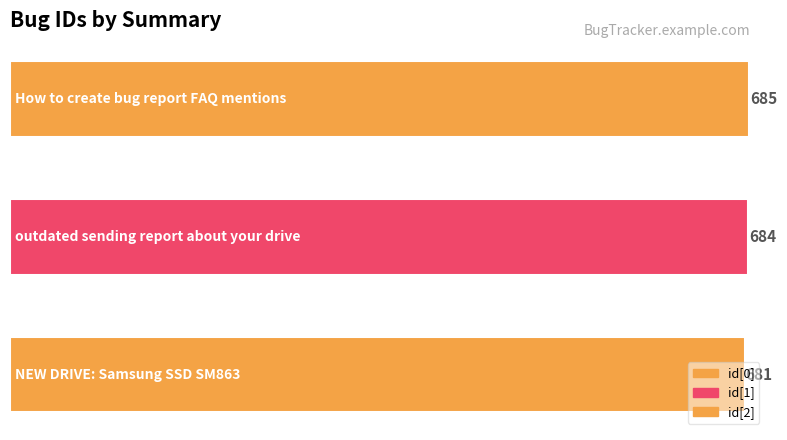

Count the values in the range 681 to 685.

3